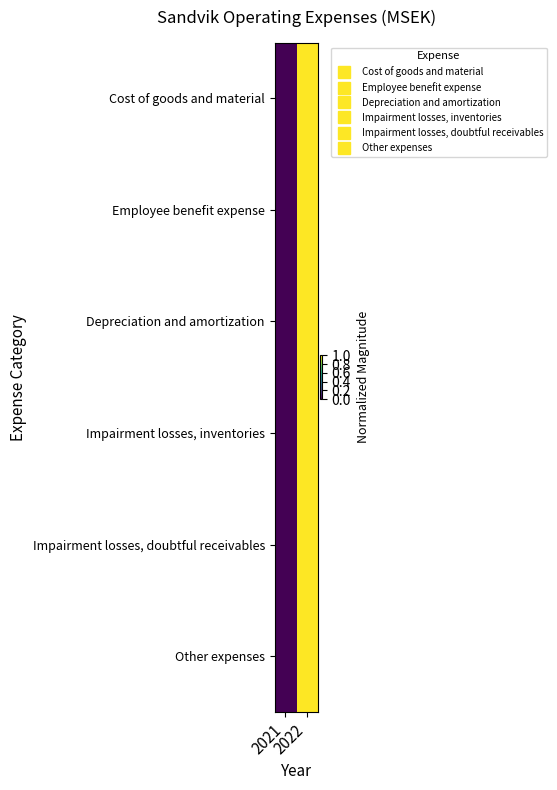

Reading left to right, what are all the values shown in this chart?

Cost of goods and material: 2021=0.0	2022=1.0
Employee benefit expense: 2021=0.0	2022=1.0
Depreciation and amortization: 2021=0.0	2022=1.0
Impairment losses, inventories: 2021=0.0	2022=1.0
Impairment losses, doubtful receivables: 2021=0.0	2022=1.0
Other expenses: 2021=0.0	2022=1.0